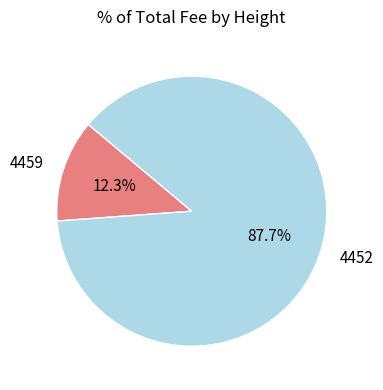

Count the number of slices in the pie.

2